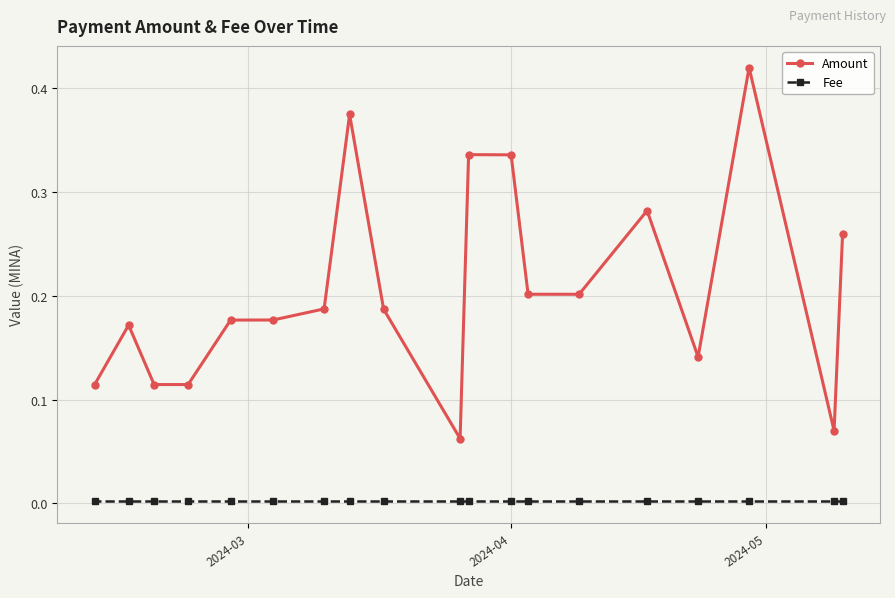

Which series has the largest range (max minus min)?

Amount